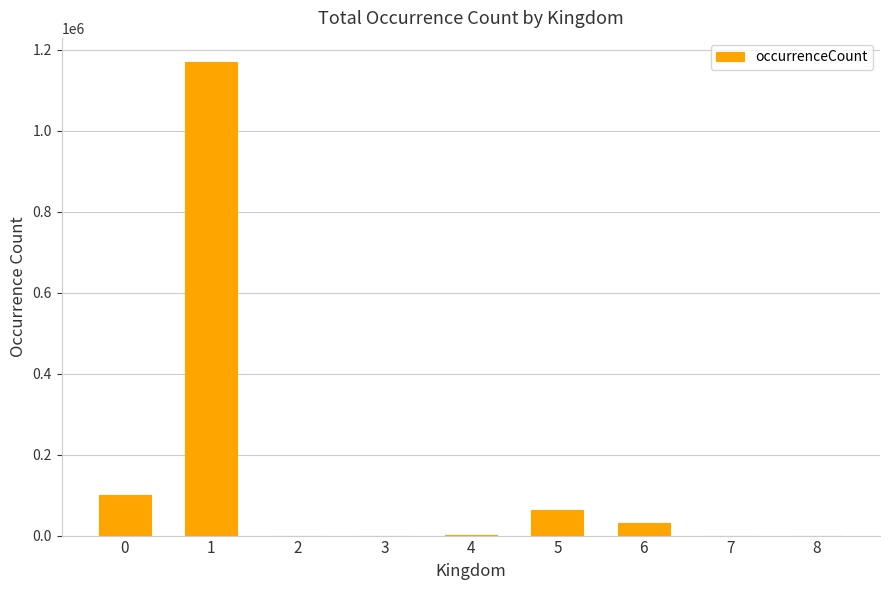

How many data points does each series have?

9